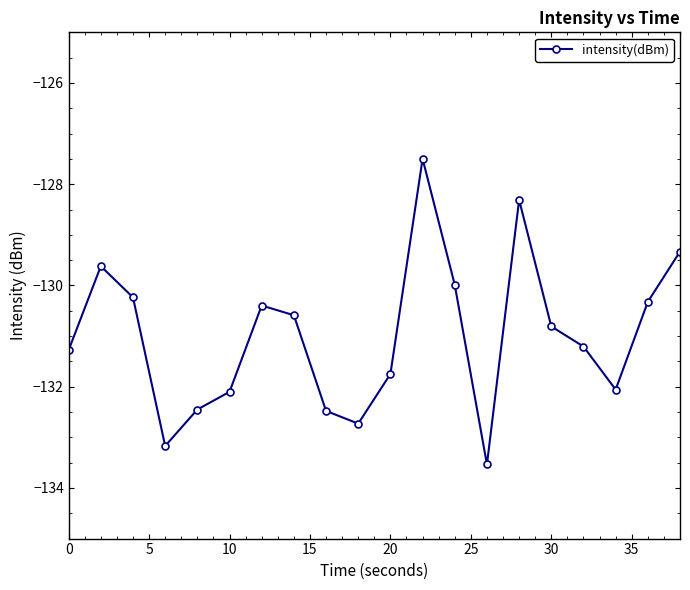

True or false: the data has more than 1 interior local peaks.

True